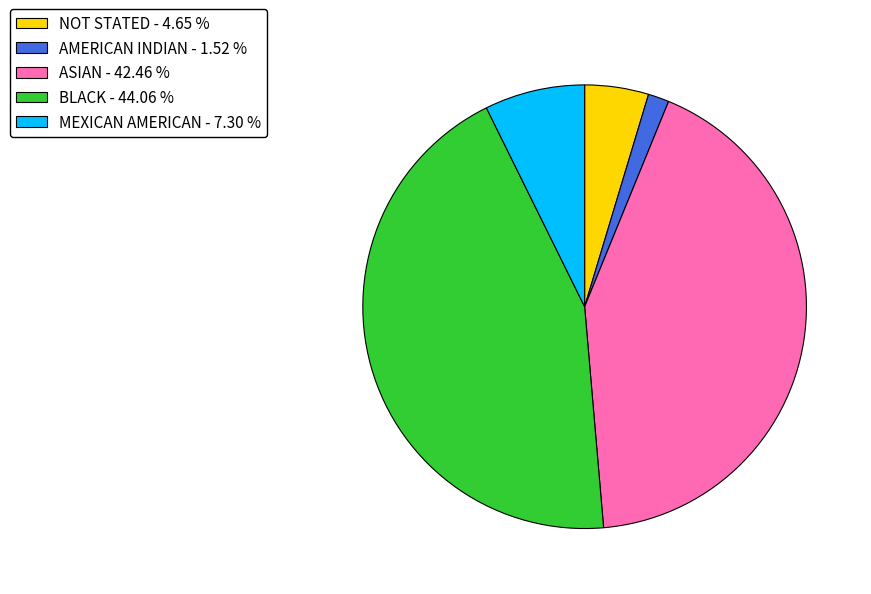

Do NOT STATED - 4.65 % and MEXICAN AMERICAN - 7.30 % together represent more than half of the pie?

No